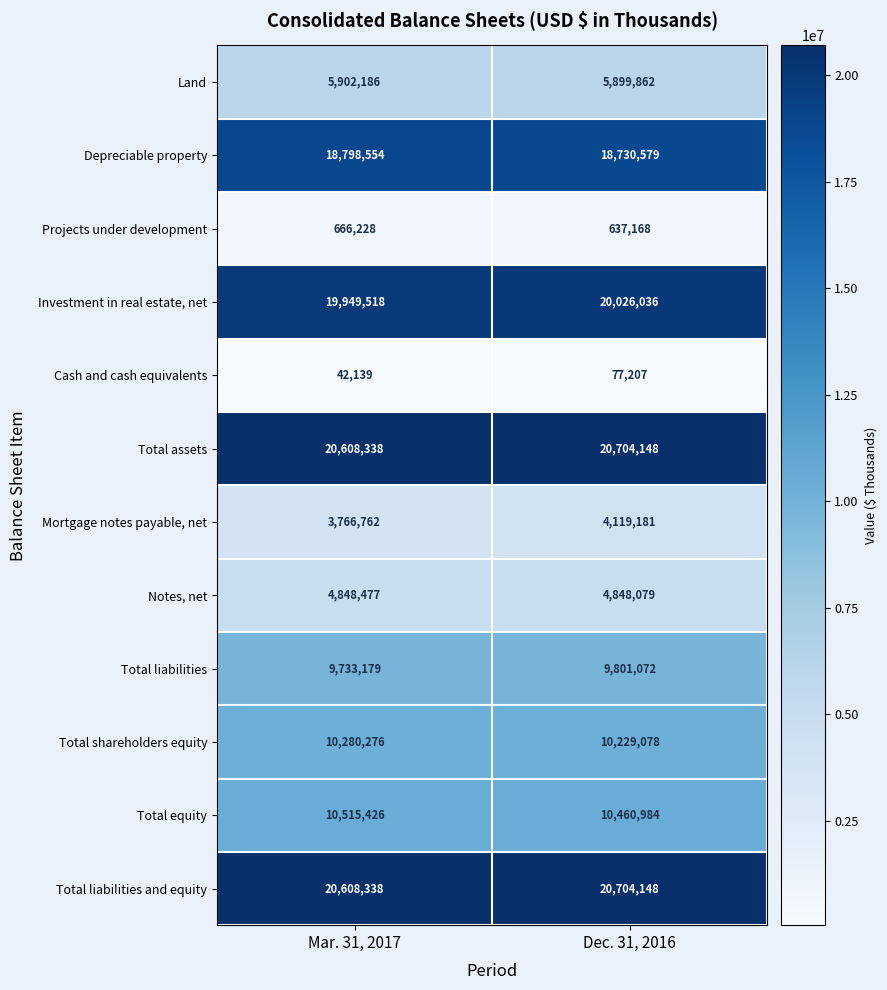

Reading left to right, transcribe all the data shown in this chart.

Land: 5902186	5899862
Depreciable property: 18798554	18730579
Projects under development: 666228	637168
Investment in real estate, net: 19949518	20026036
Cash and cash equivalents: 42139	77207
Total assets: 20608338	20704148
Mortgage notes payable, net: 3766762	4119181
Notes, net: 4848477	4848079
Total liabilities: 9733179	9801072
Total shareholders equity: 10280276	10229078
Total equity: 10515426	10460984
Total liabilities and equity: 20608338	20704148